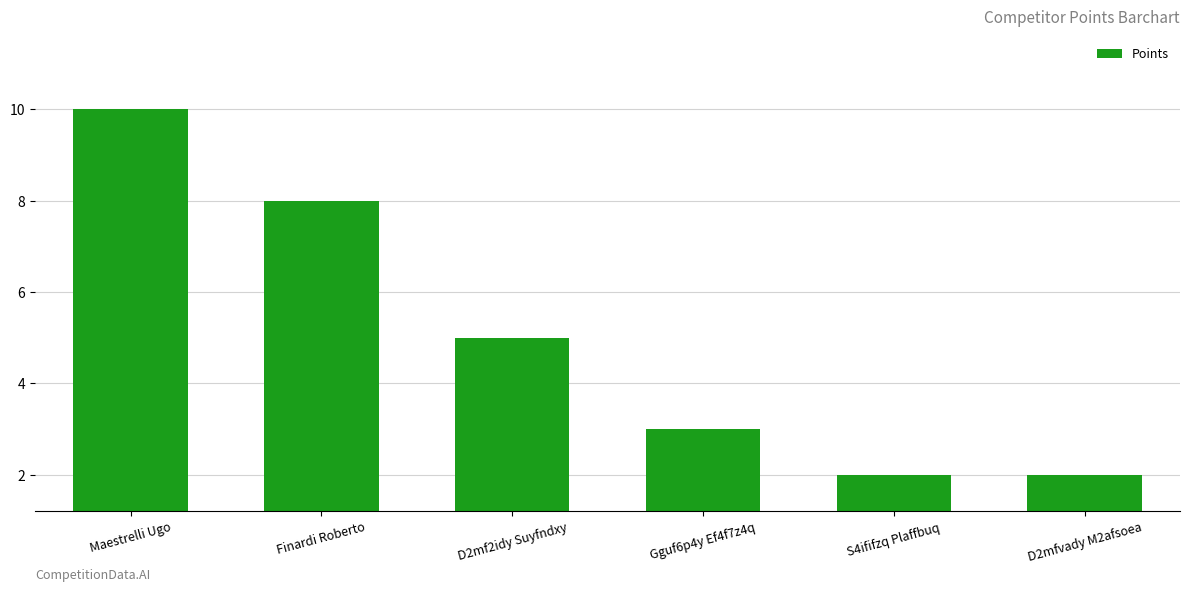

What is the sum of all values?

30